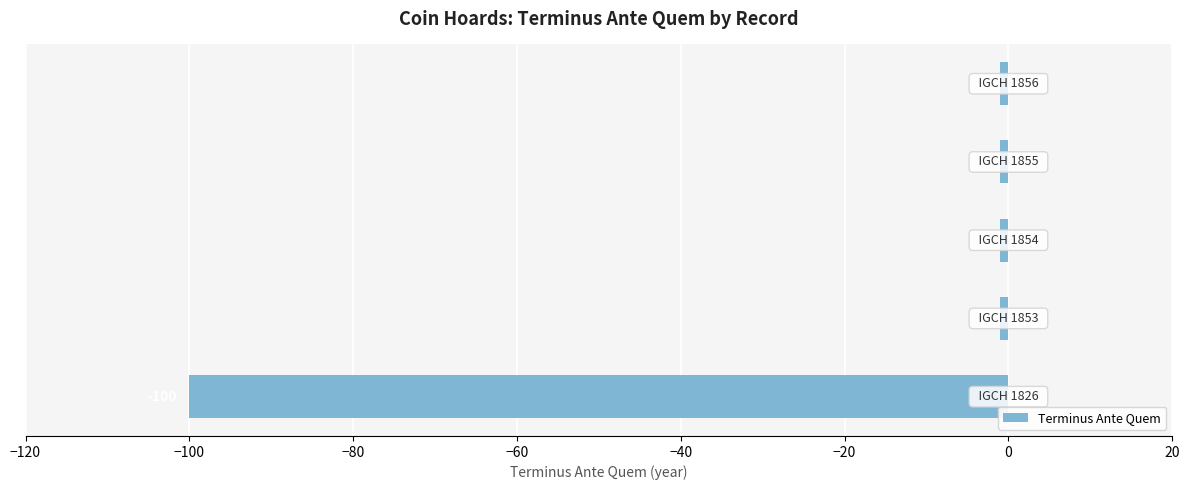

What is the average value?

-21